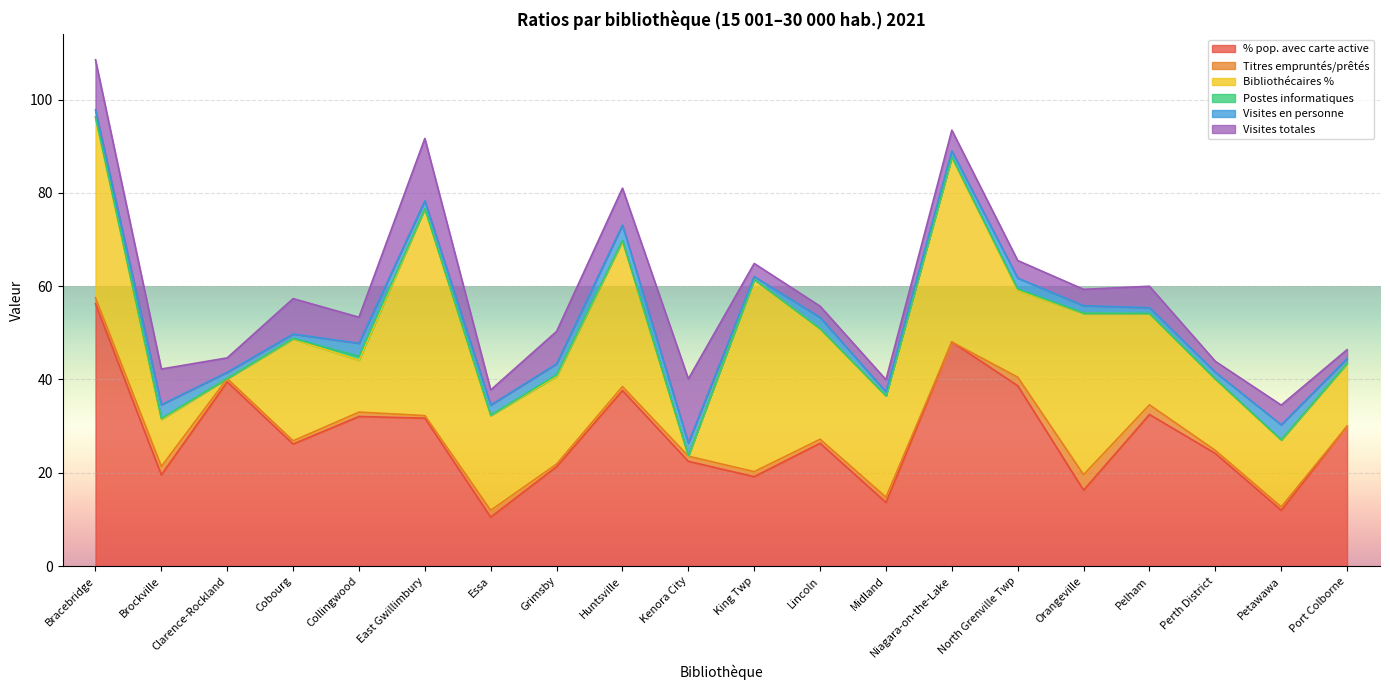

Which series has the widest spread of values?

% pop. avec carte active